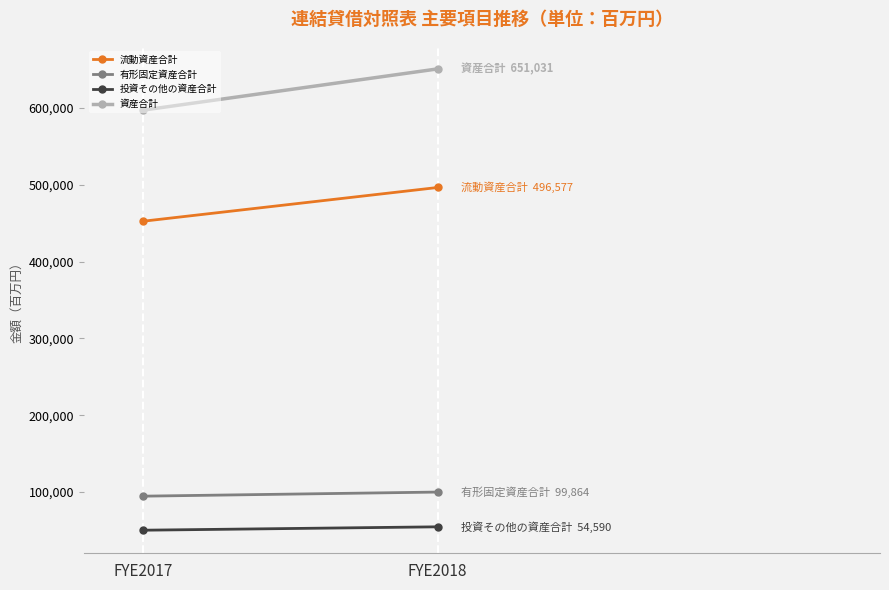

Rank the series by their maximum value, from lowest to highest.

投資その他の資産合計, 有形固定資産合計, 流動資産合計, 資産合計